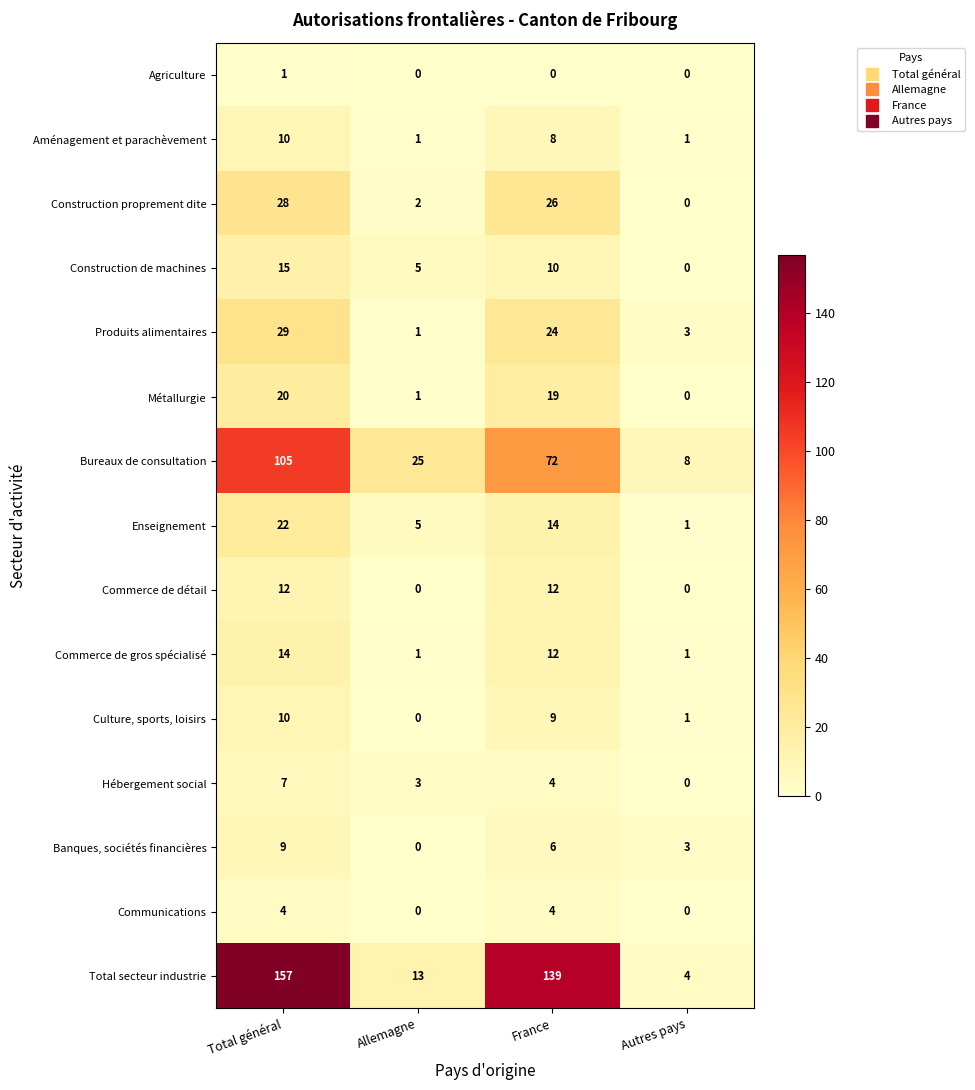

Is it true that Culture, sports, loisirs equals -4 at Allemagne?

False